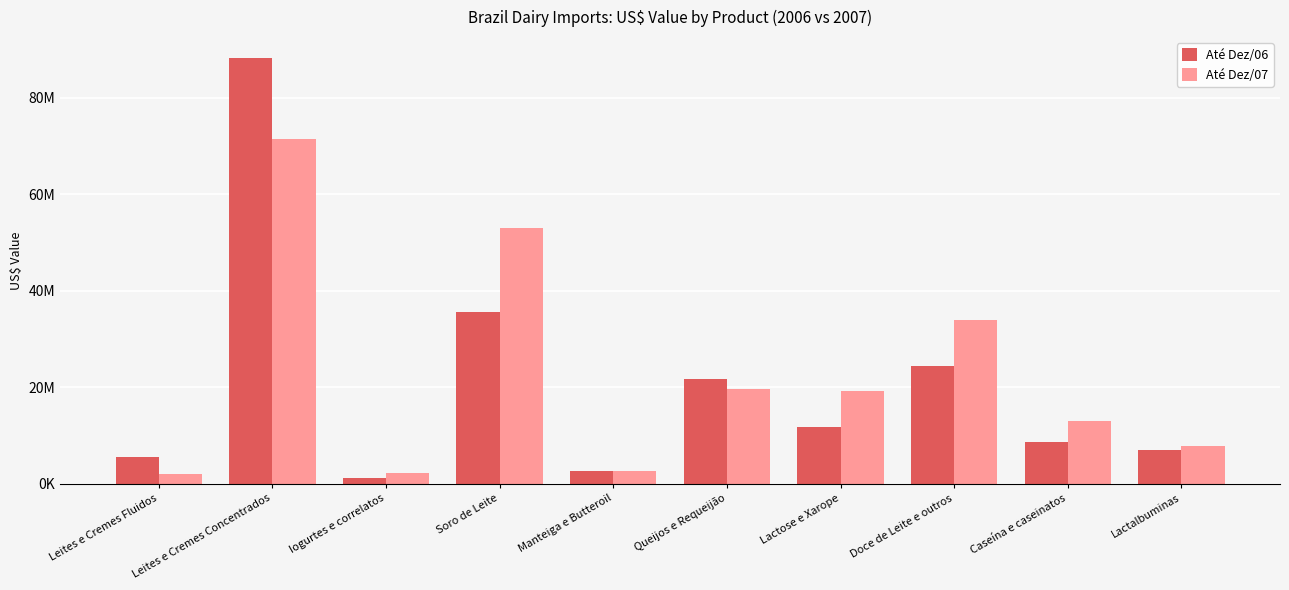

The Até Dez/06 series shows 2675615 at Manteiga e Butteroil. True or false?

True